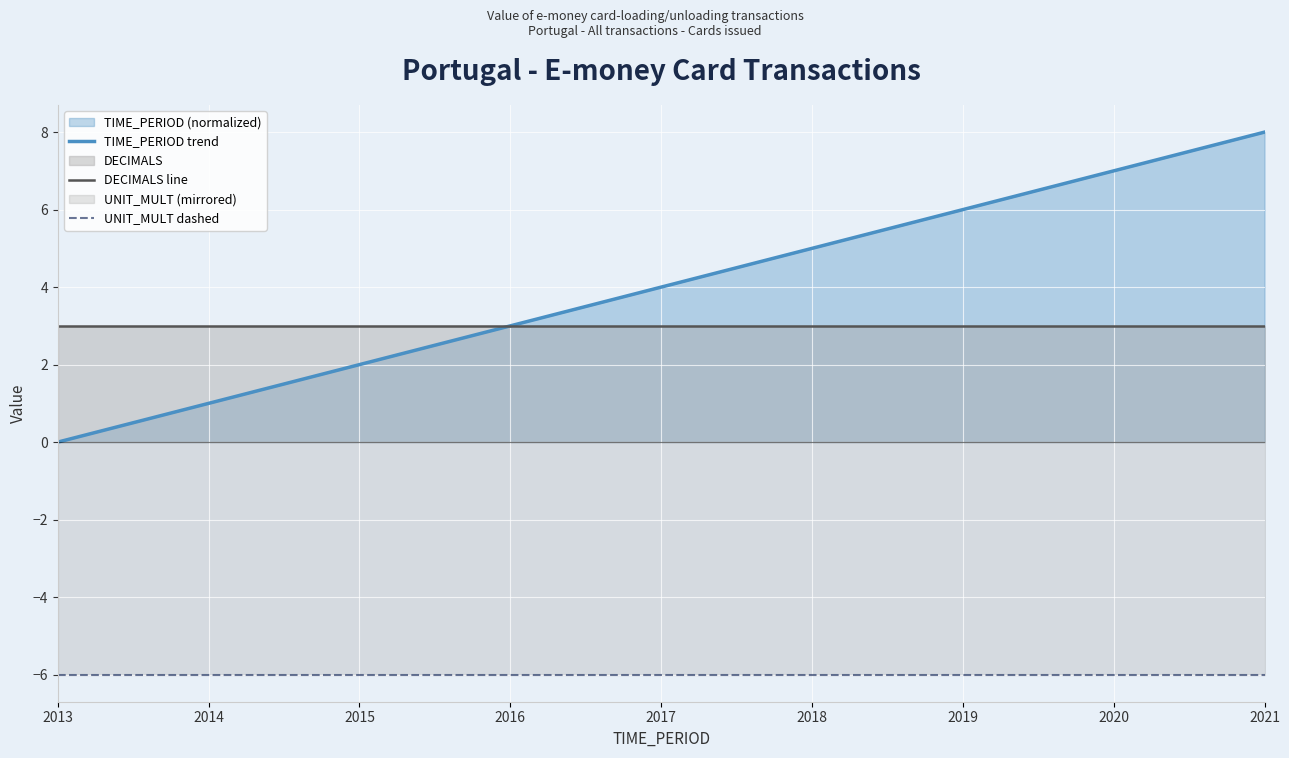

Which category has the highest value across all series?

2021